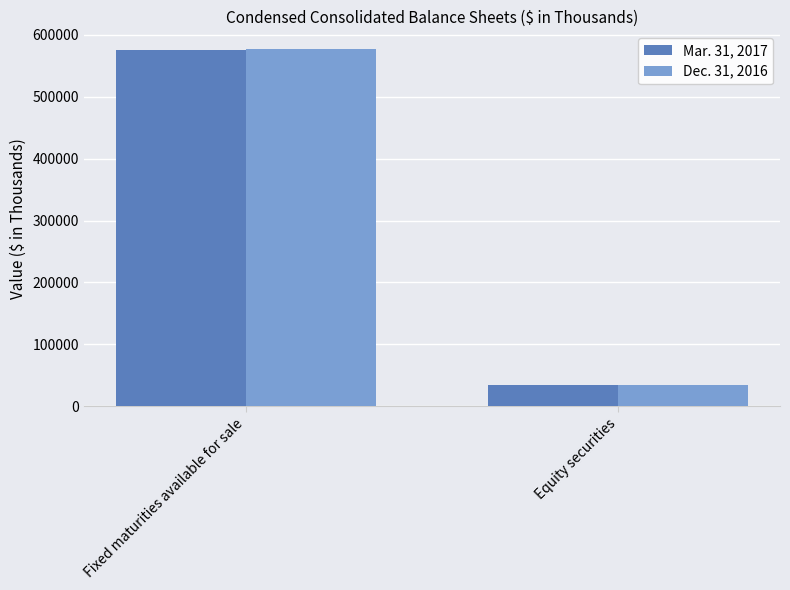

At which category is the sum across all series the highest?

Fixed maturities available for sale